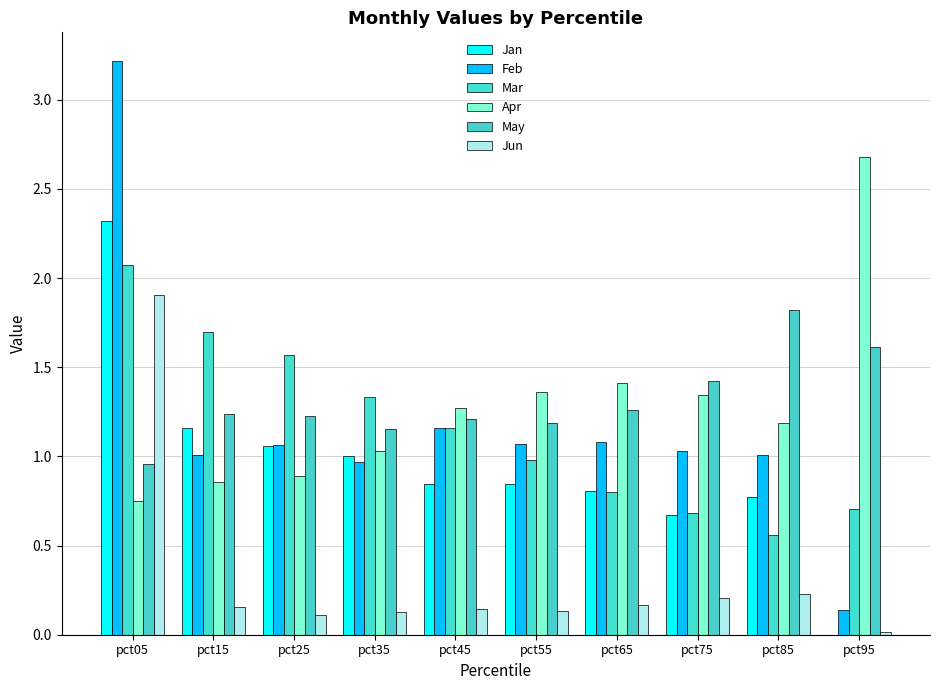

At which label is Jun closest to 0?

pct95